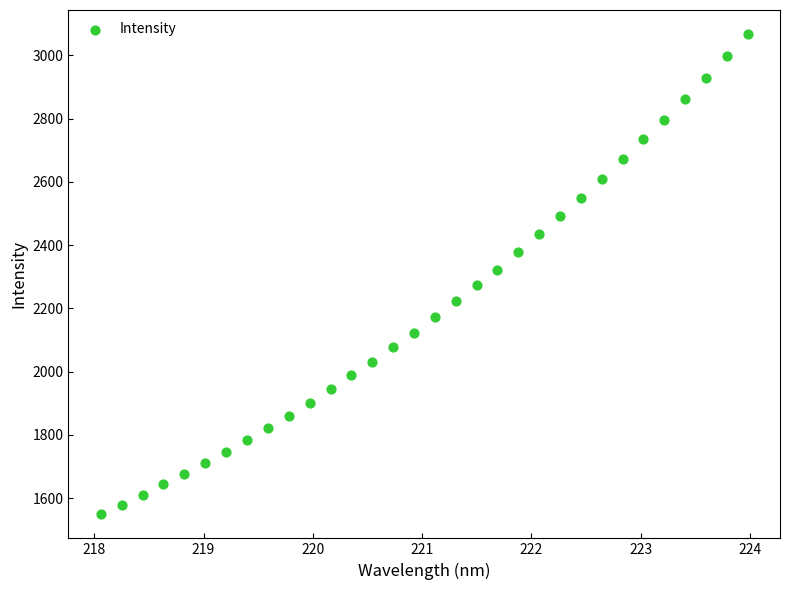

What is the range of Y values (max minus min)?

1519.1